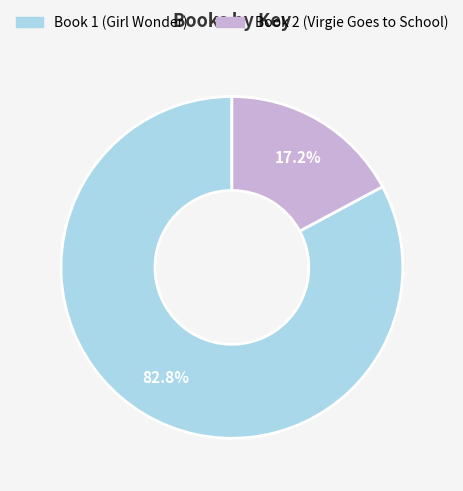

To the nearest percent, what portion does Book 2 (Virgie Goes to School) represent?

17%